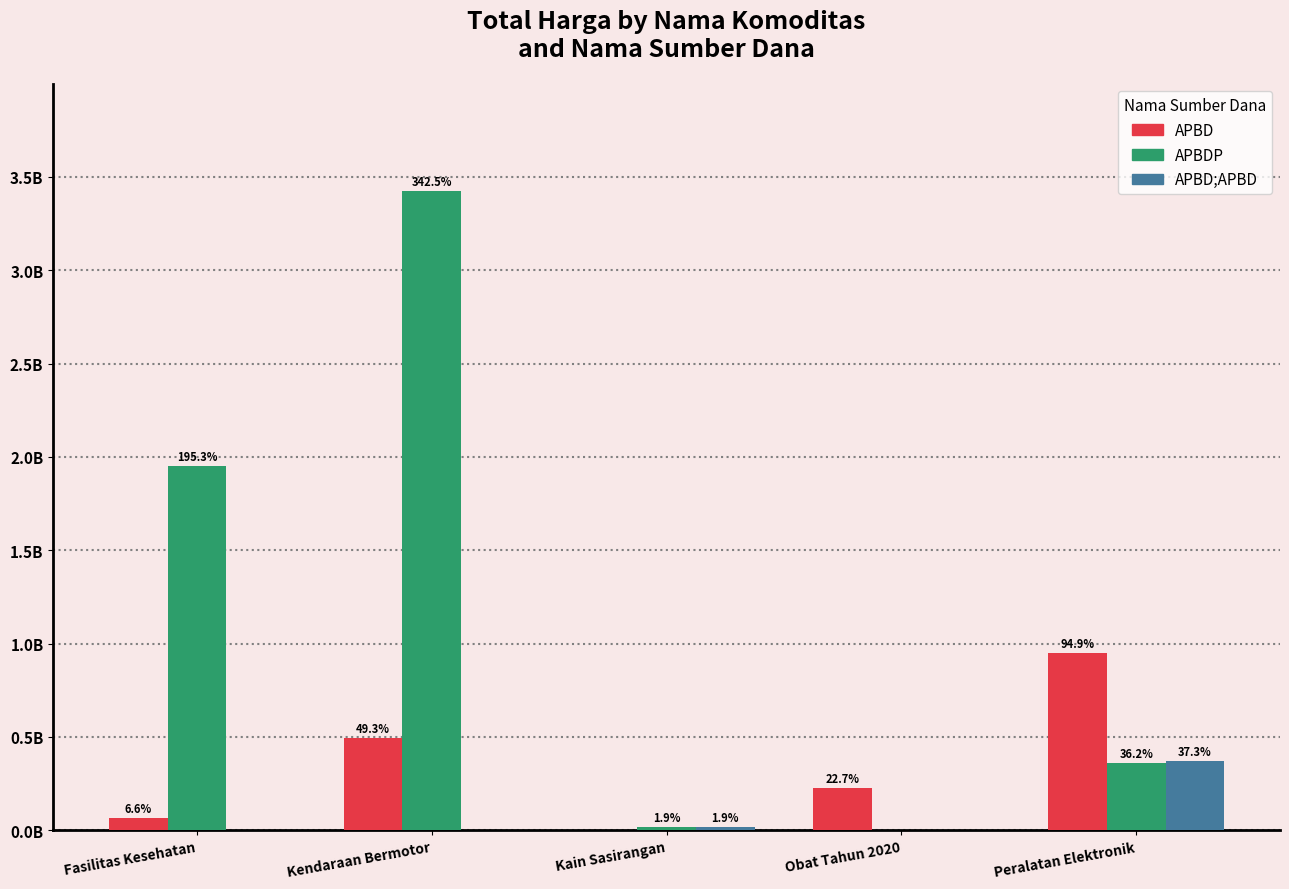

Are the bars horizontal?

No